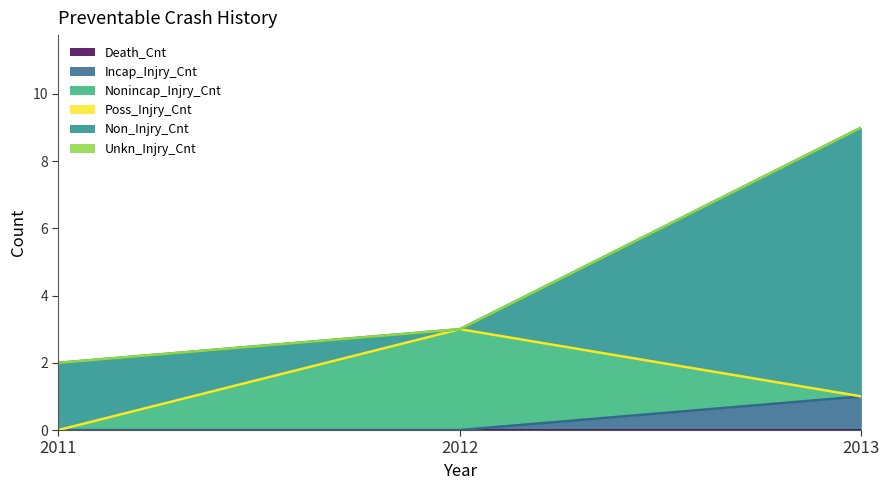

Does the chart display data point markers on the line(s)?

No